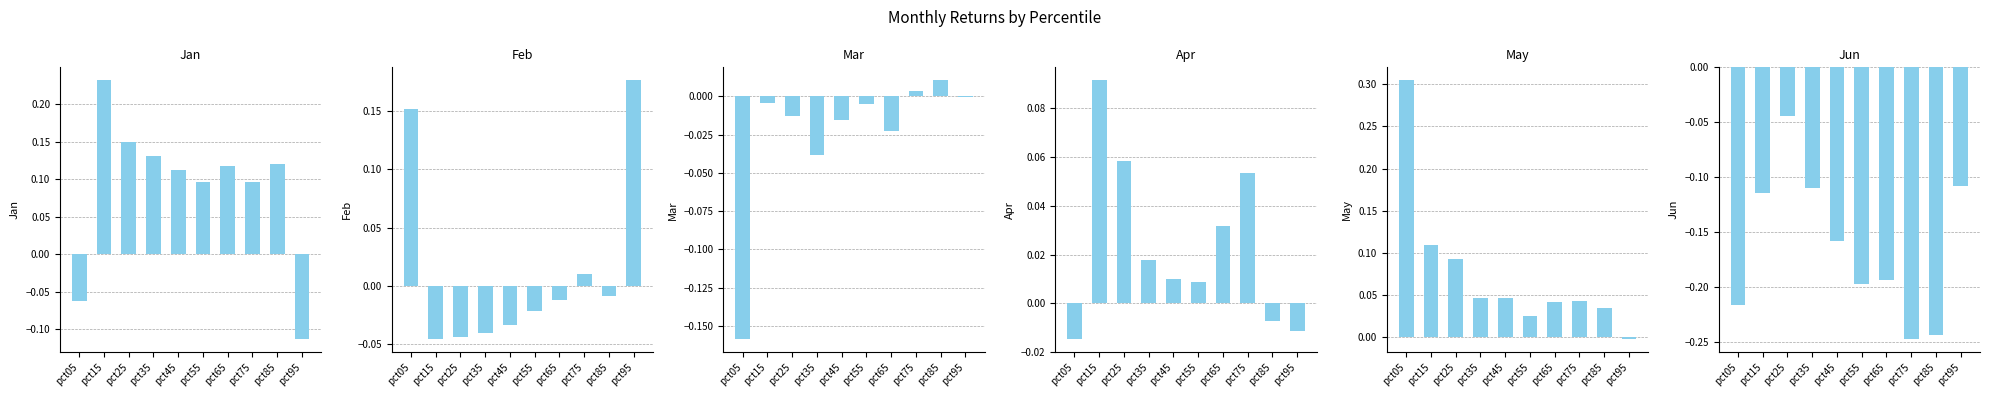

What is the minimum value for Jan?

-0.1